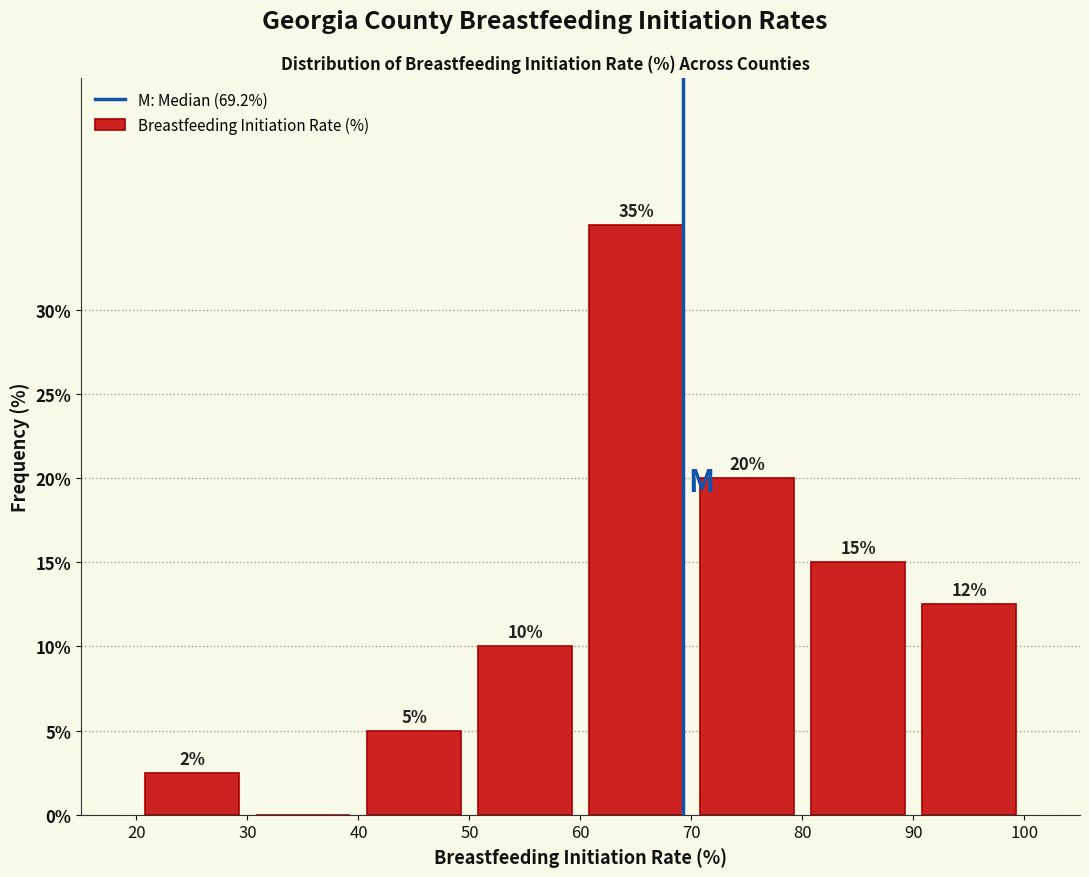

Over which range of the x-axis is the bar tallest?

60 to 70